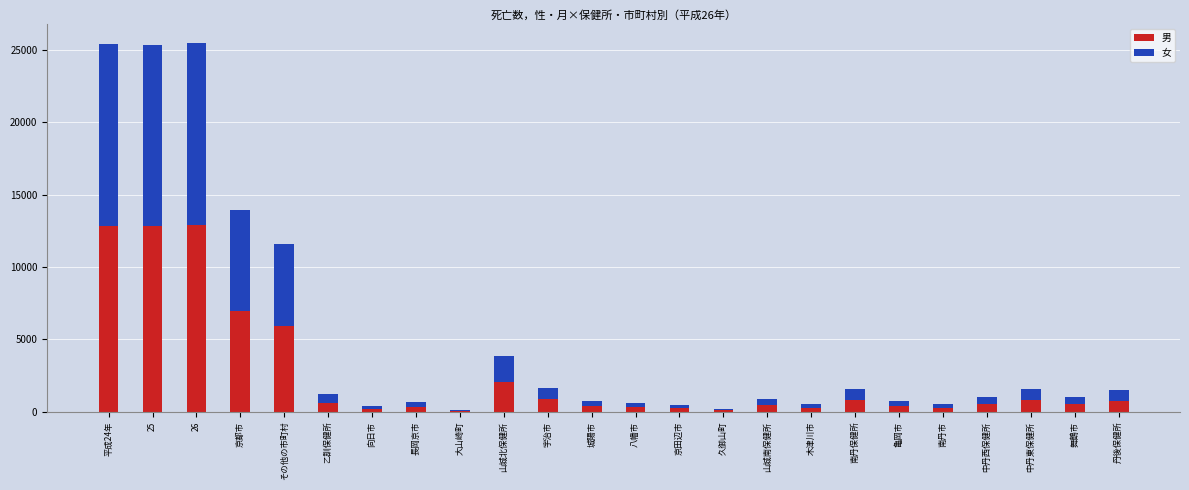

True or false: 男 has a value of 786 at 中丹東保健所.

True